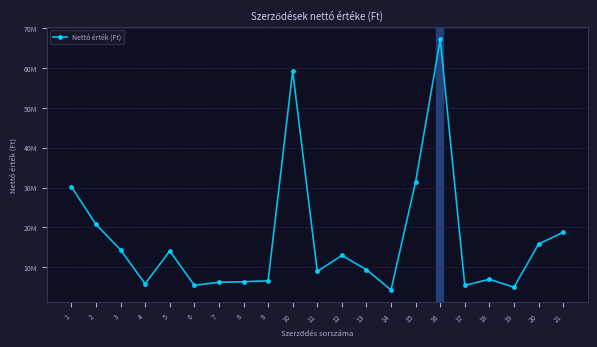

Does the chart have visible grid lines?

Yes